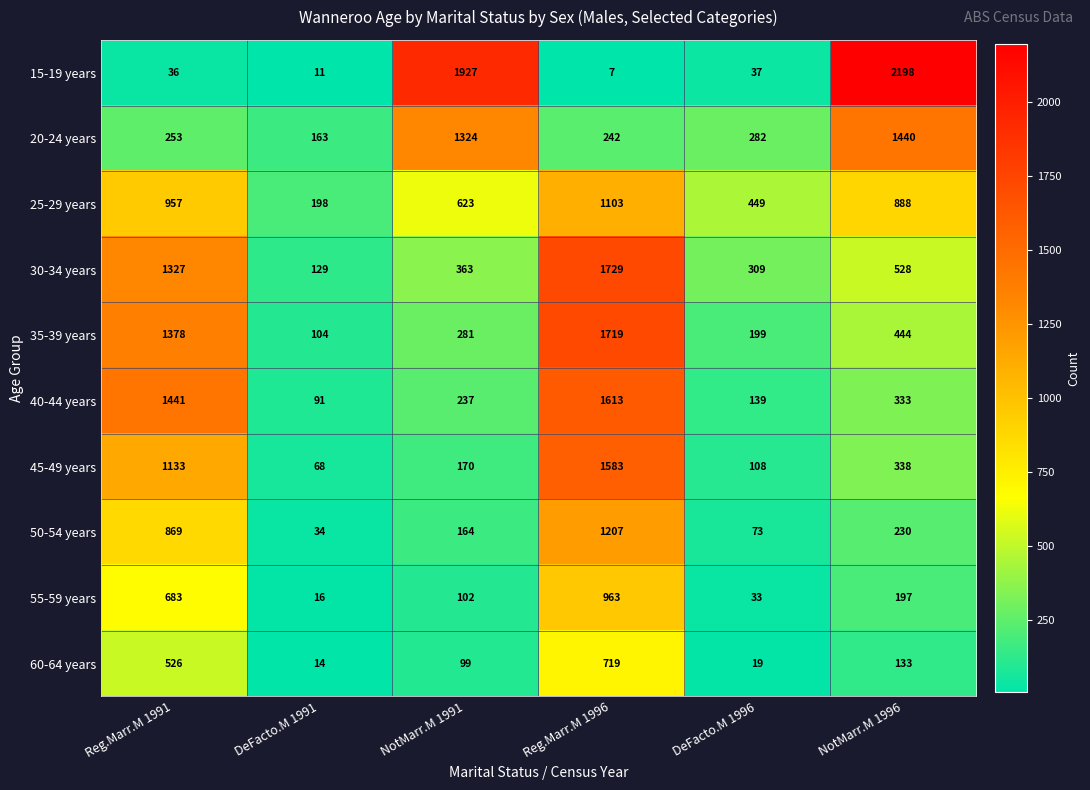

What is the average value of the 25-29 years series?

703